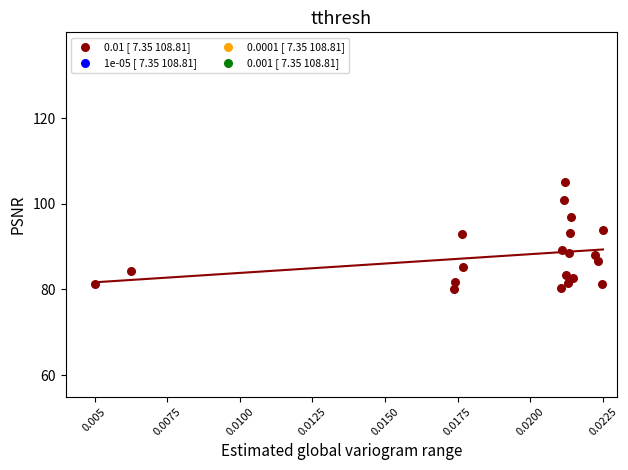

What is the range of Y values (max minus min)?

25.0